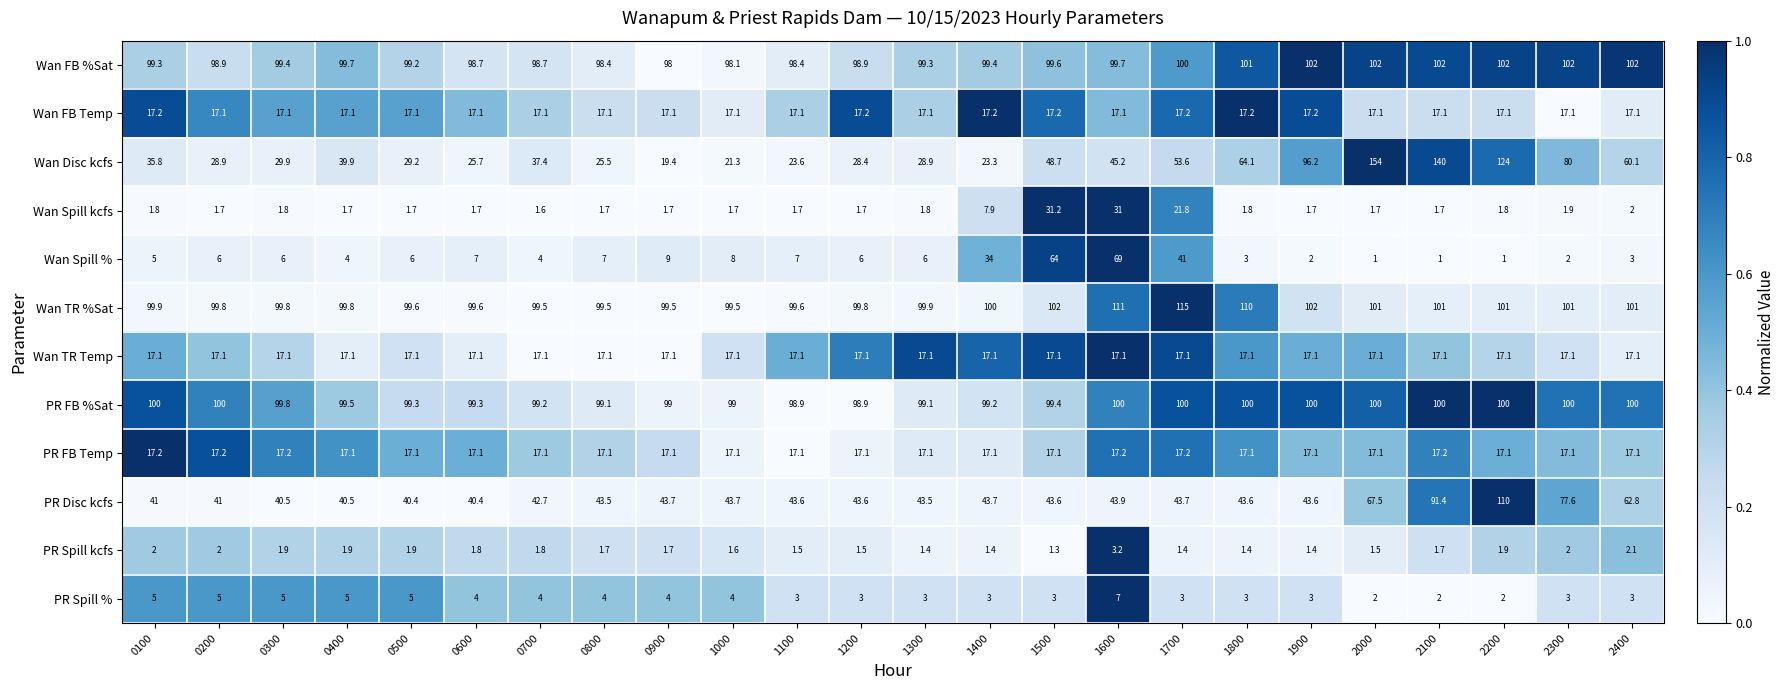

The value of Wan FB Temp at 0800 is 6.8. True or false?

False